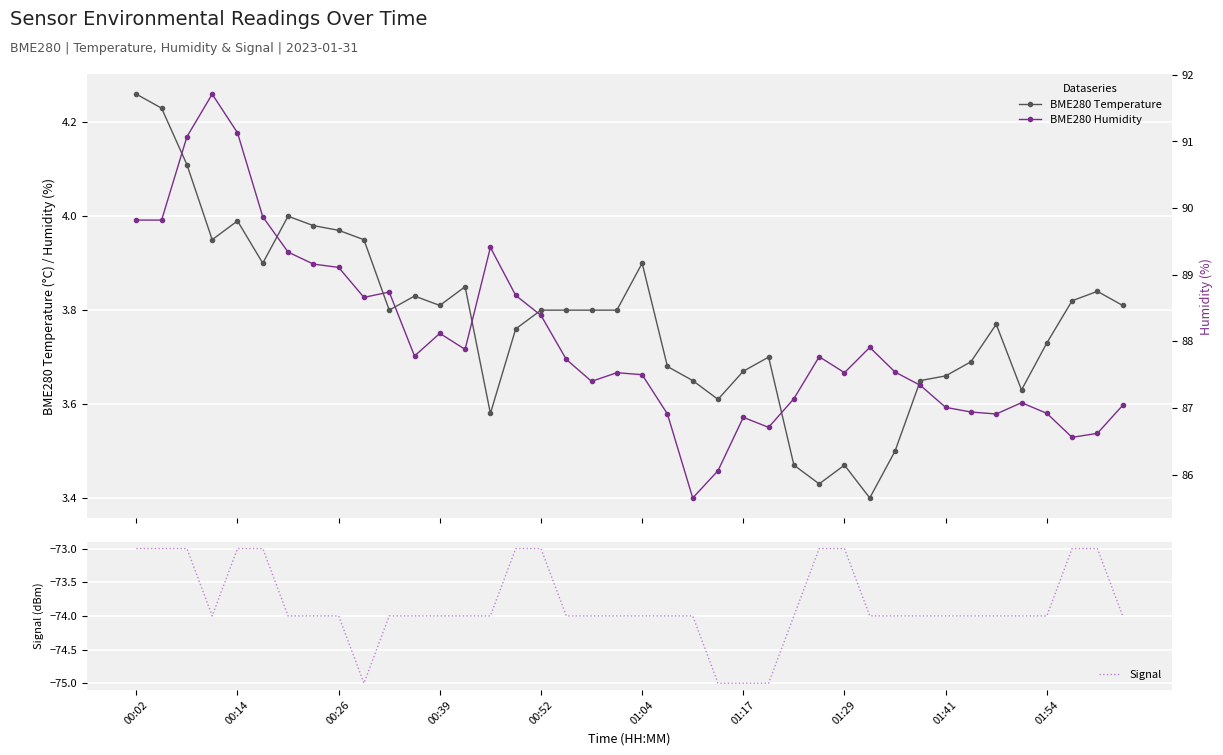

What is the highest value of the Signal series?

-73